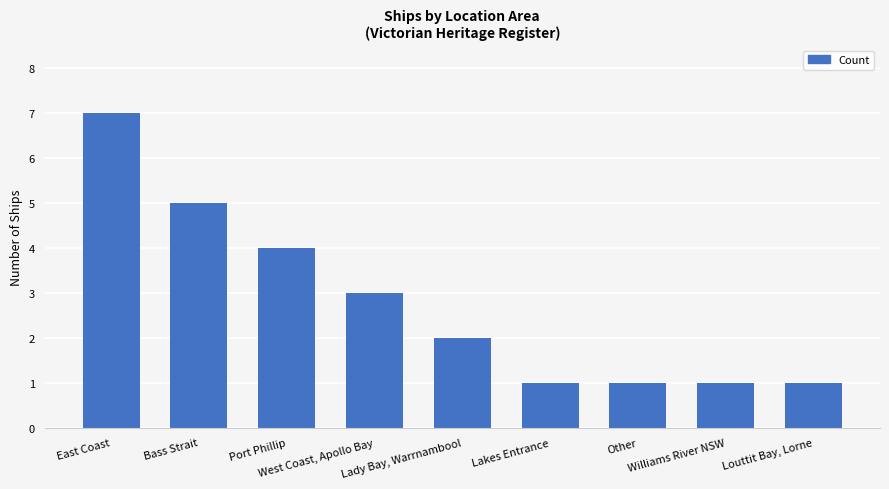

Between West Coast, Apollo Bay and Lakes Entrance, which is larger?

West Coast, Apollo Bay